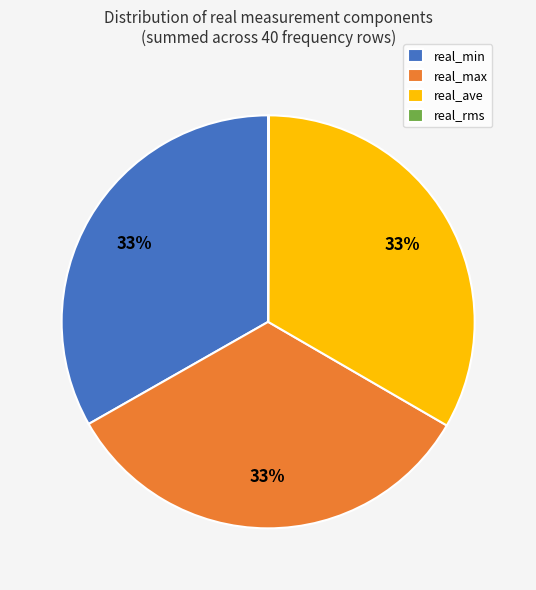

Is the sum of real_min and real_max greater than half?

Yes